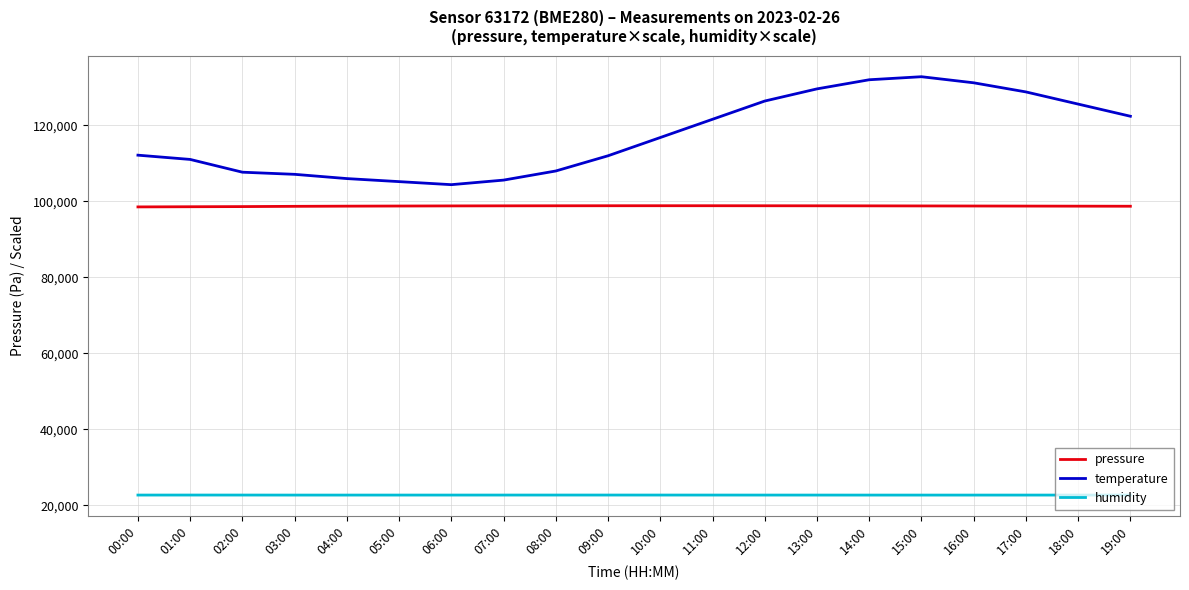

Rank the series by their average value, from highest to lowest.

temperature, pressure, humidity